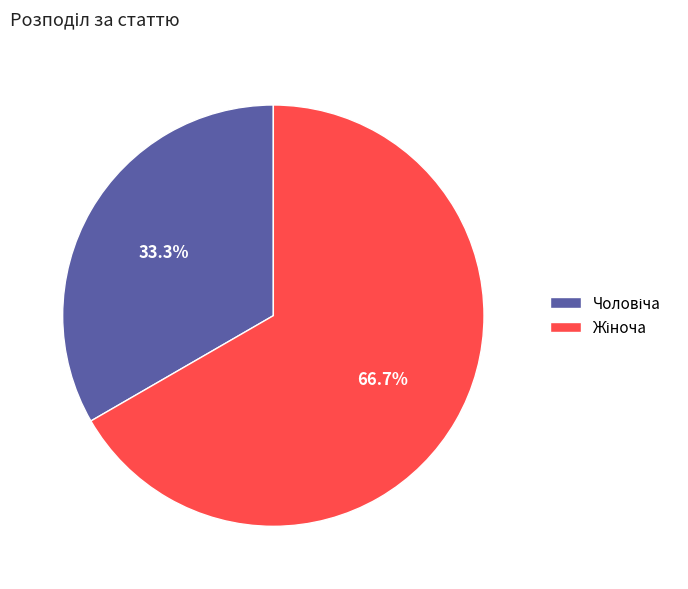

Is there any slice that represents more than half of the pie?

Yes